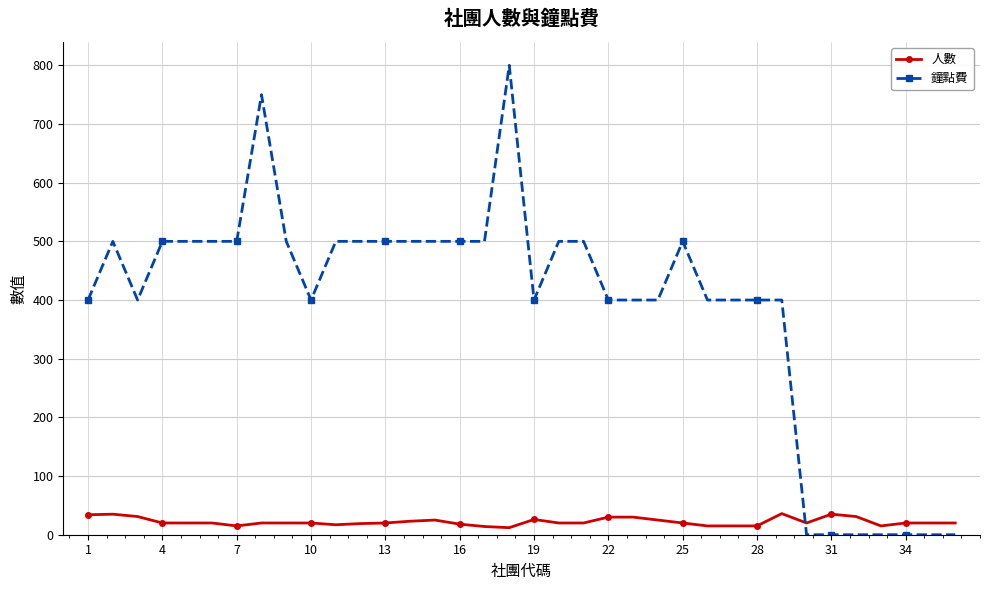

Which series has the widest spread of values?

鐘點費